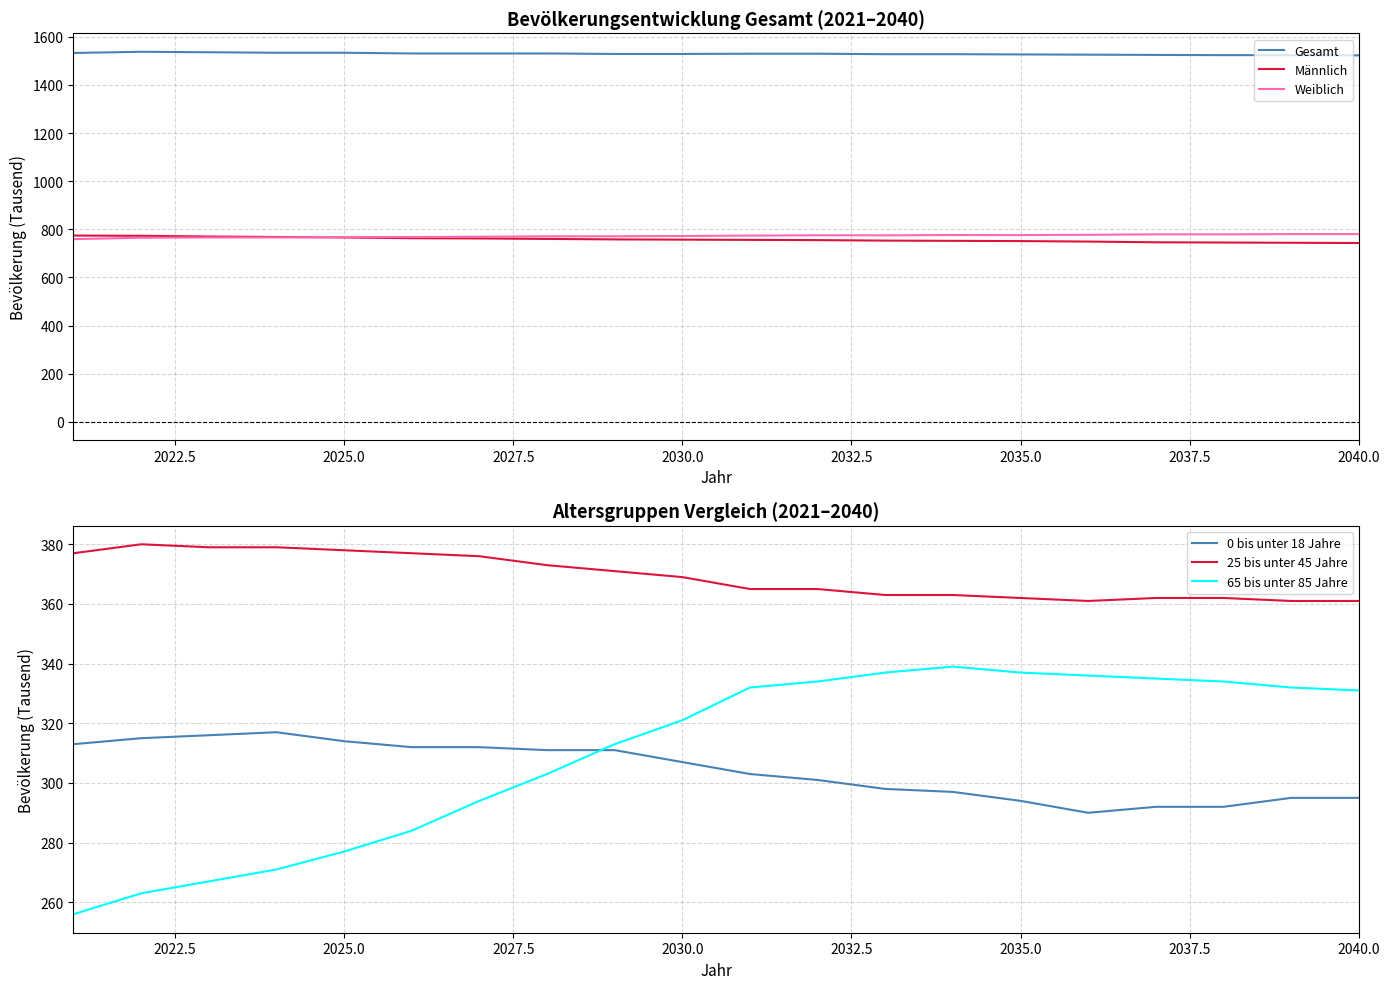

How many data points in 65 bis unter 85 Jahre are less than 331?

10